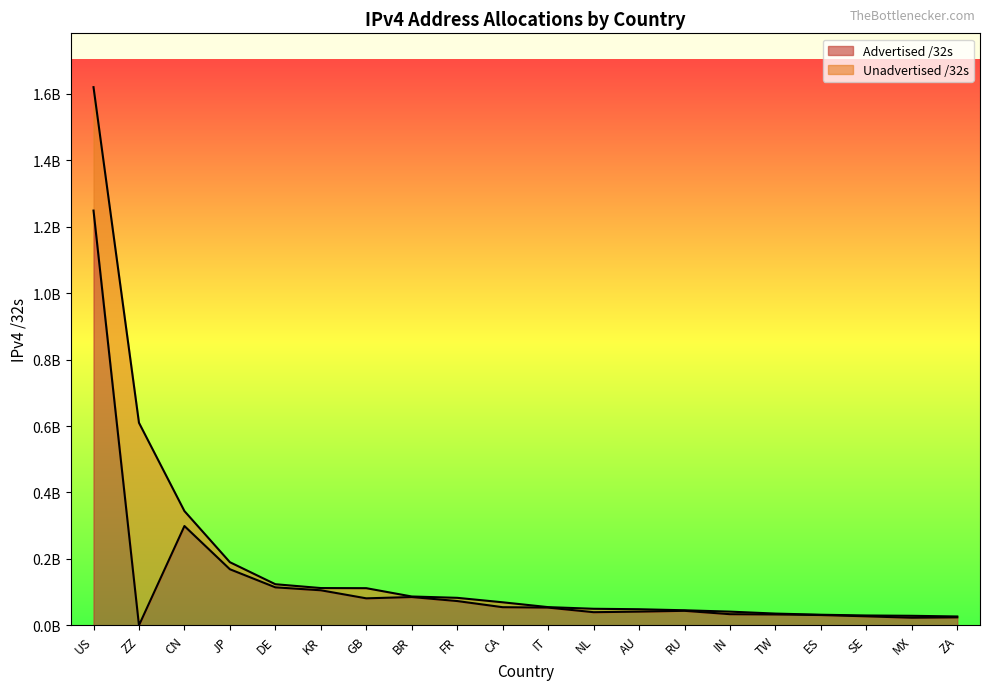

What is the smallest value displayed?

361216